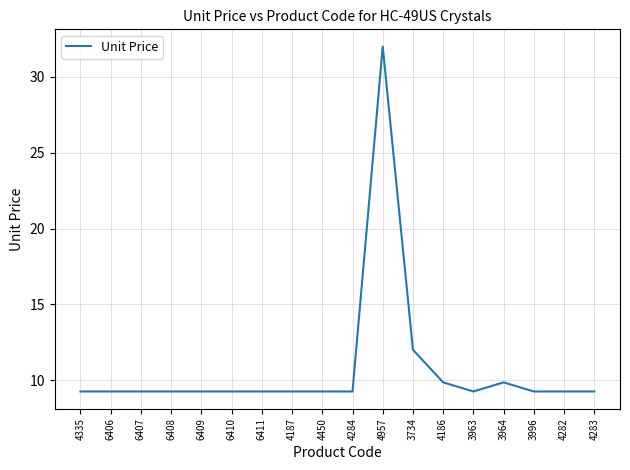

Approximately how many times larger is the value at 4957 compared to 4186?

3.2